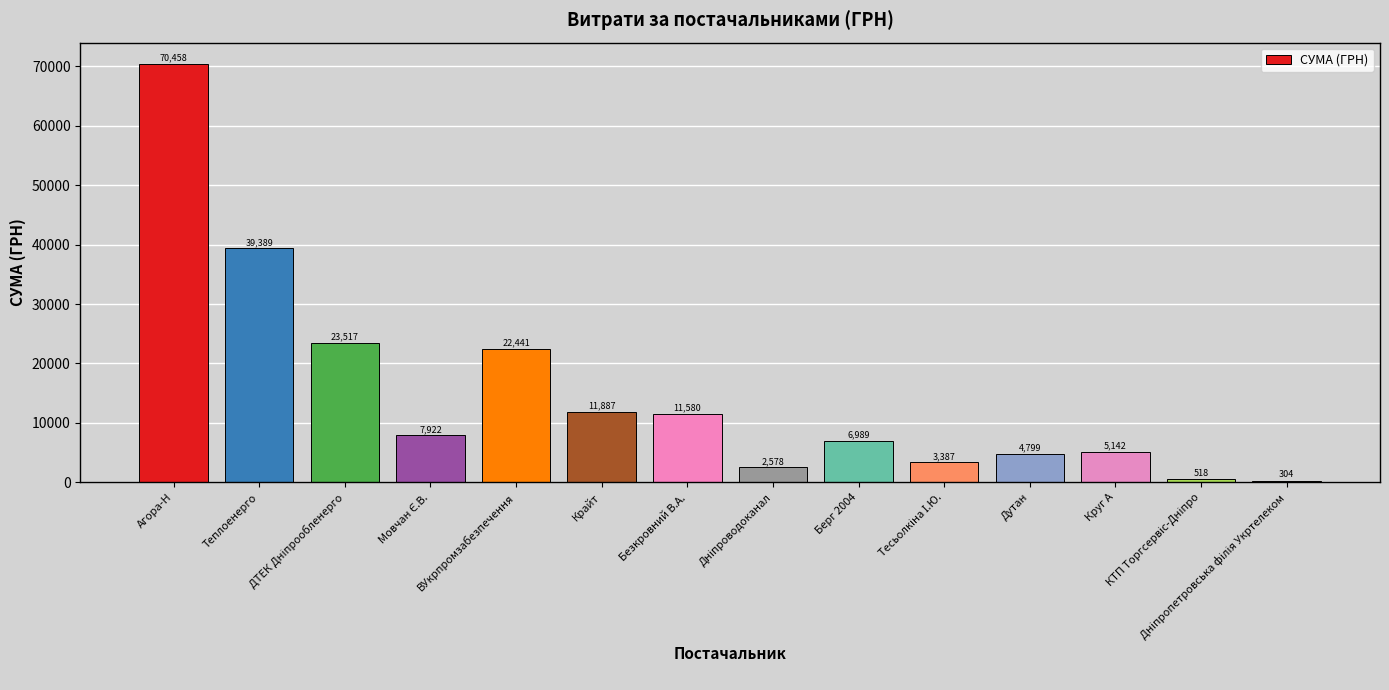

How many bars are there in total?

14